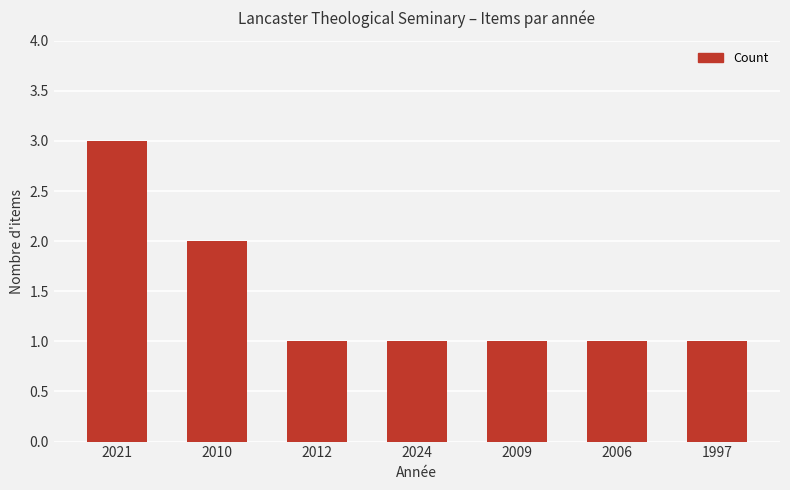

What is the ratio of the value at 2006 to the value at 2009?

1.0